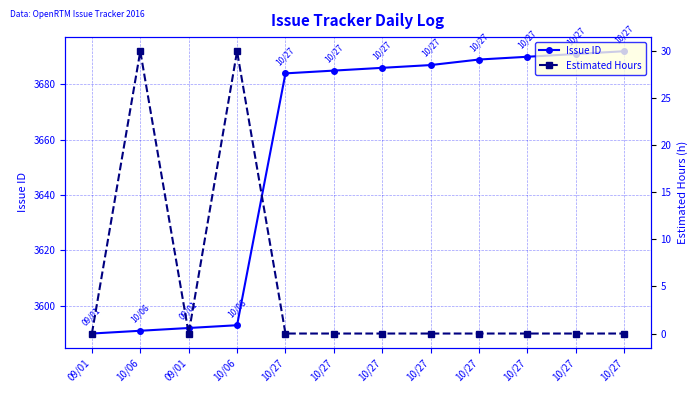

True or false: Issue ID and Estimated Hours cross at least once.

False